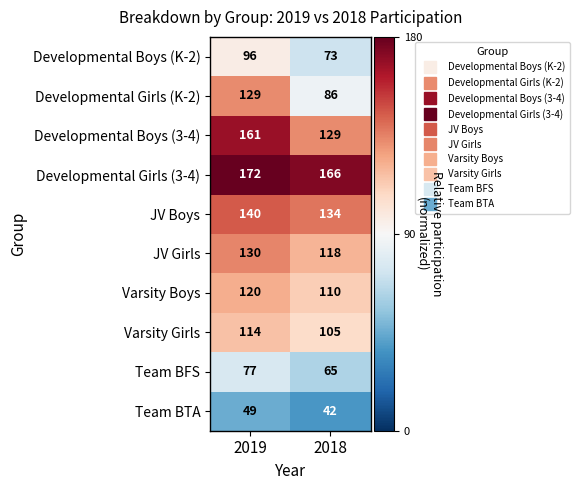

Is the value of JV Girls at 2018 greater than the value of Team BTA at 2019?

Yes